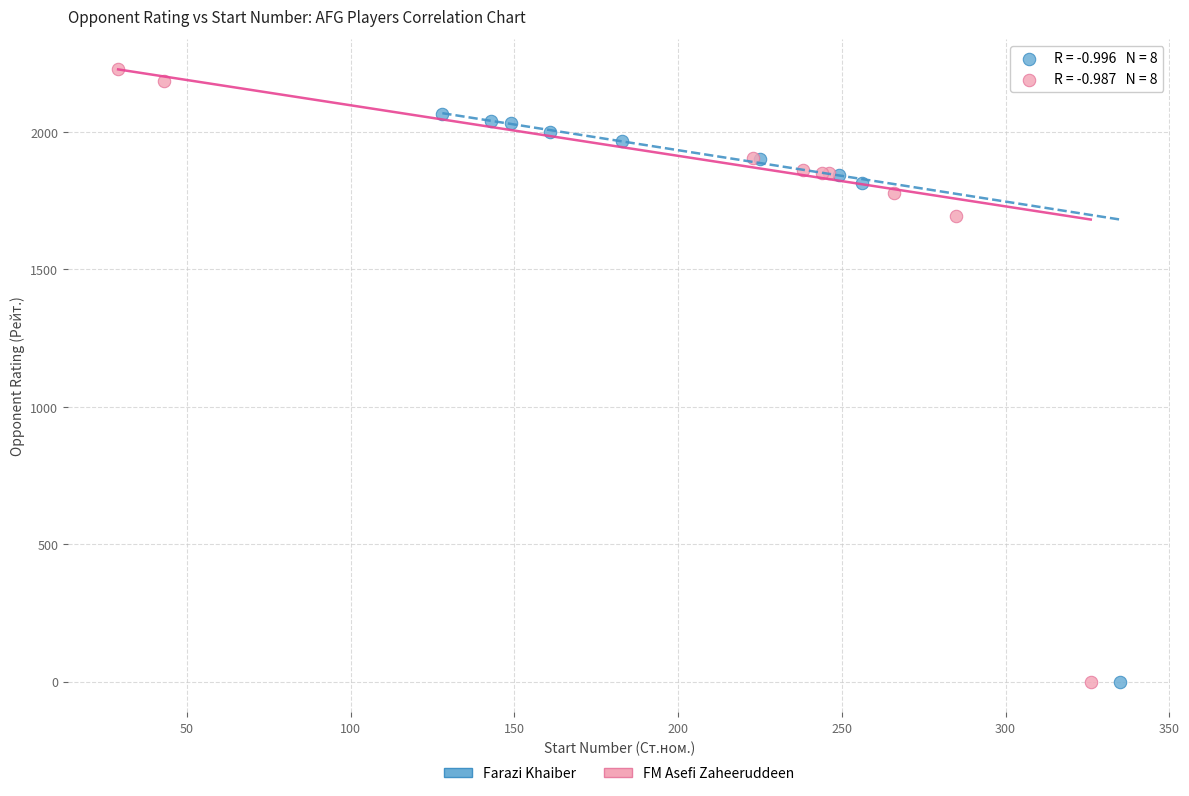

Which series reaches the maximum Y coordinate?

FM Asefi Zaheeruddeen